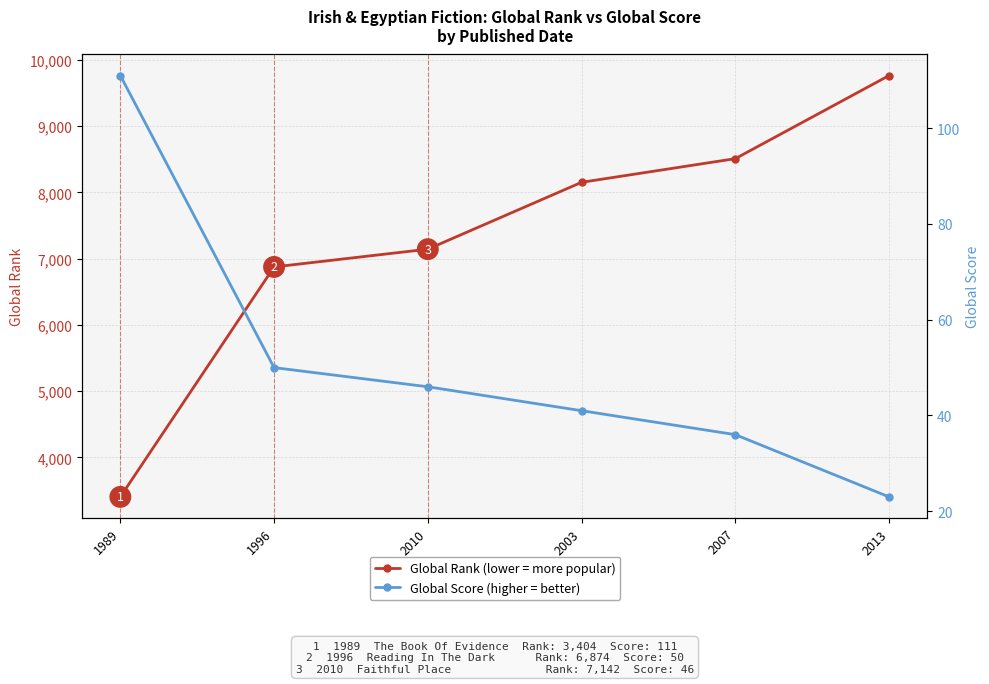

Which category has the lowest value across all series?

2013